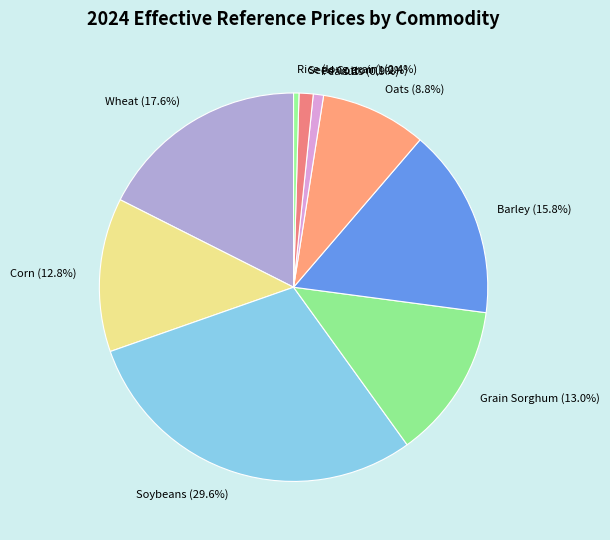

True or false: Wheat accounts for 18% of the total.

True